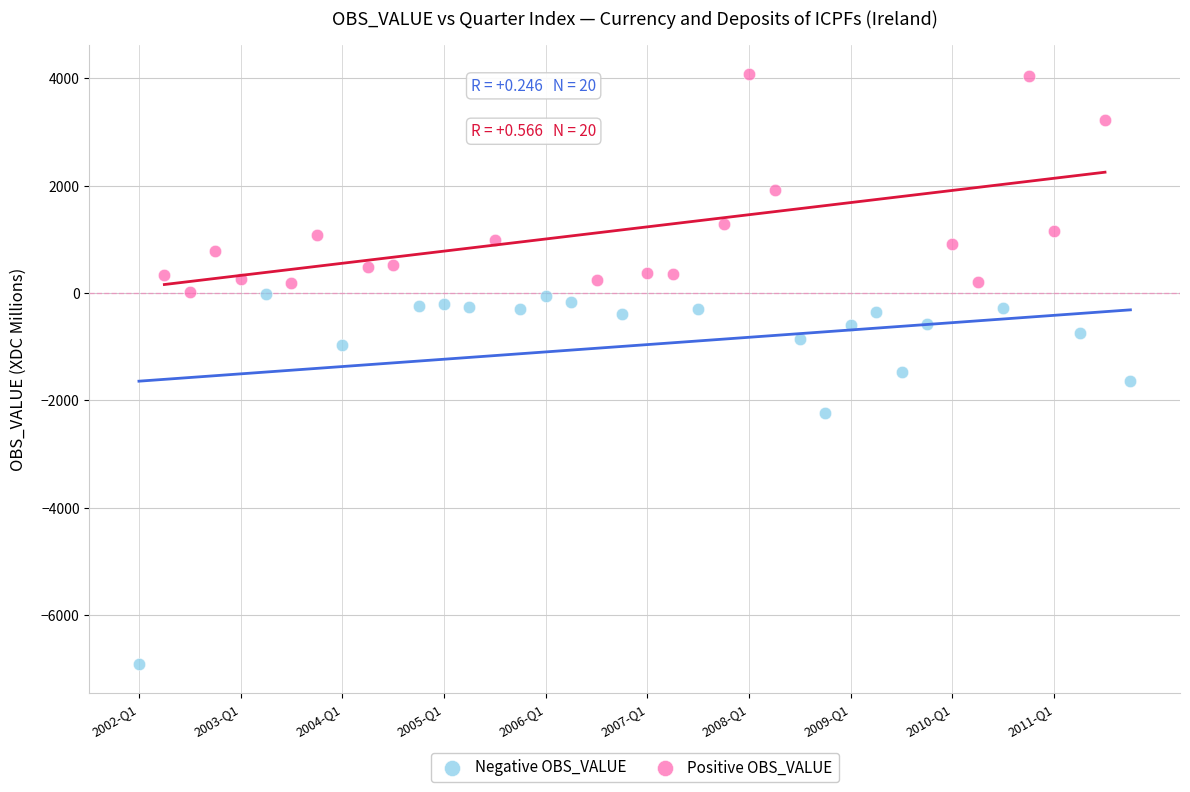

What are all the series names shown in the legend?

Negative OBS_VALUE, Positive OBS_VALUE